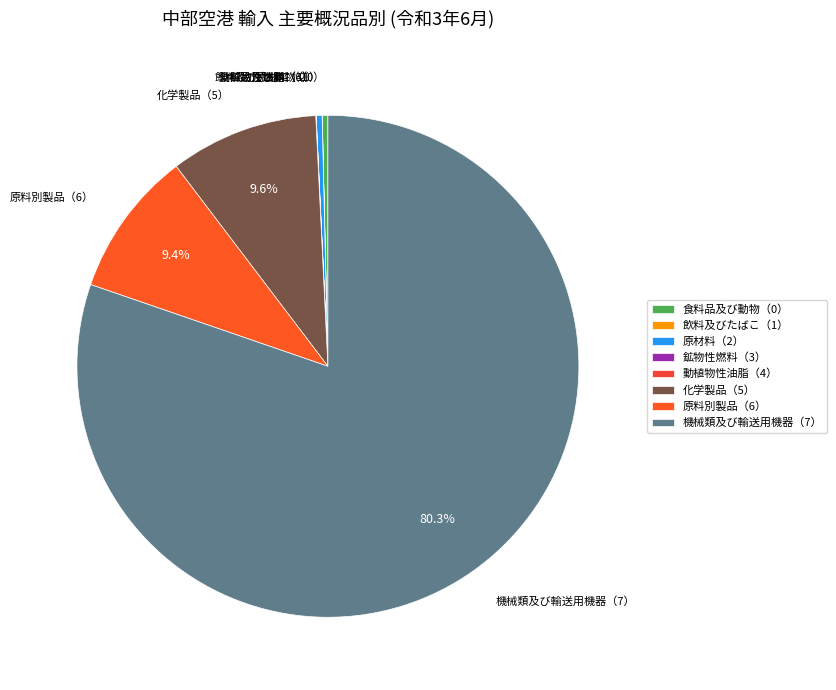

Approximately how many times larger is the value at 原料別製品（6） compared to 原材料（2）?

24.6